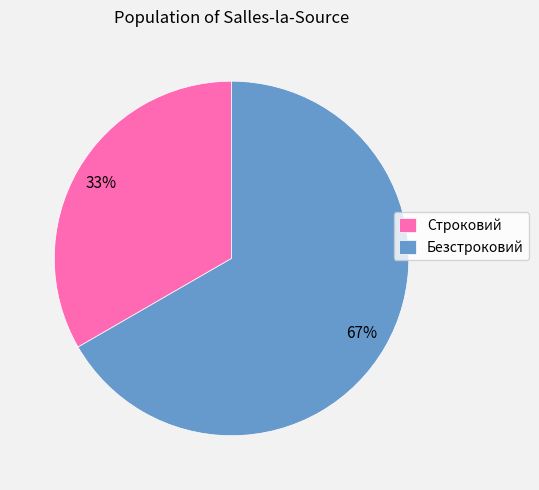

What is the ratio of the value at Строковий to the value at Безстроковий?

0.5